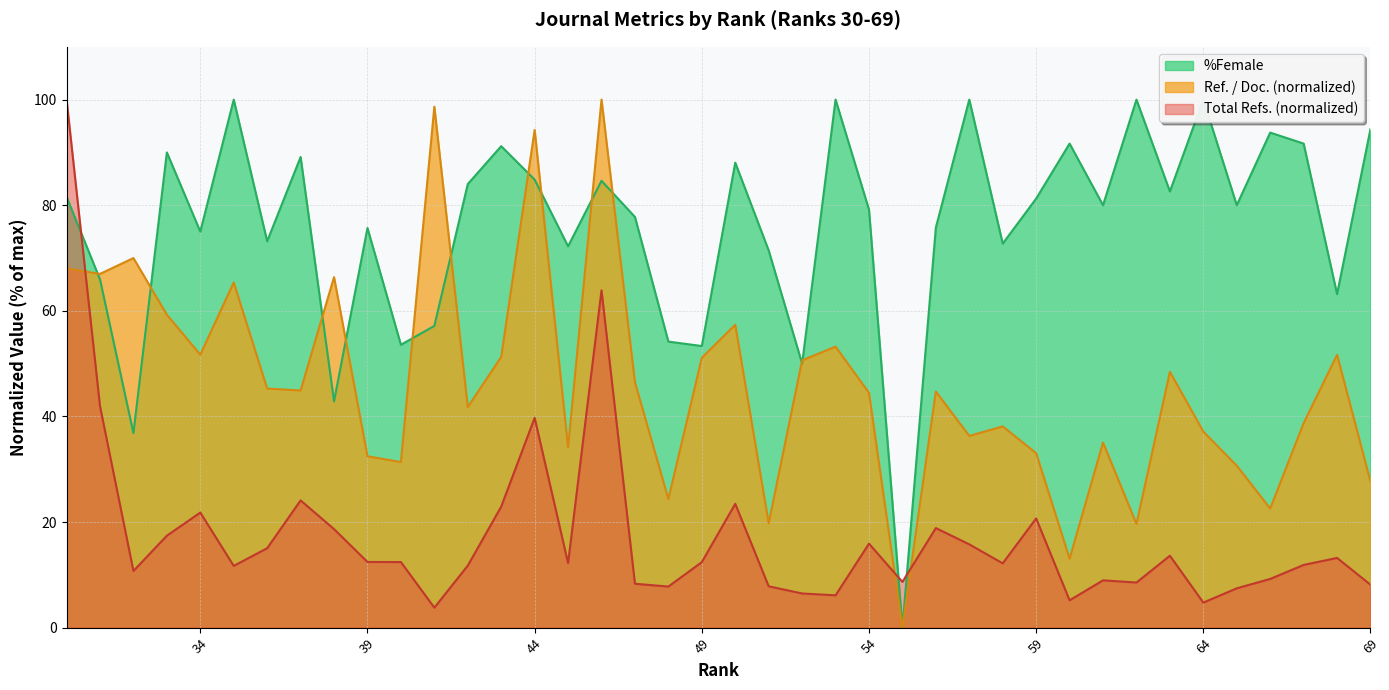

Which series has the widest spread of values?

Ref. / Doc.